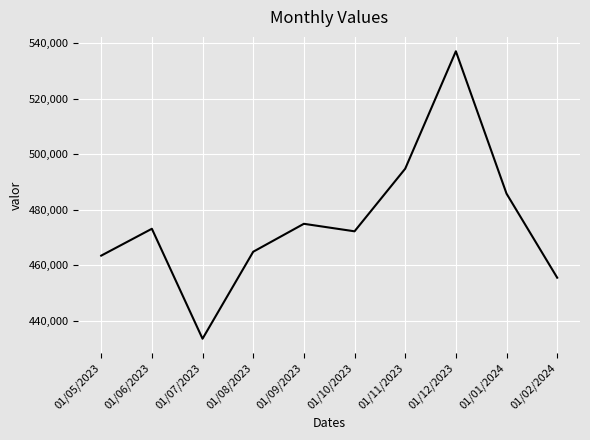

What is the change in value from 01/09/2023 to 01/01/2024?

+10866